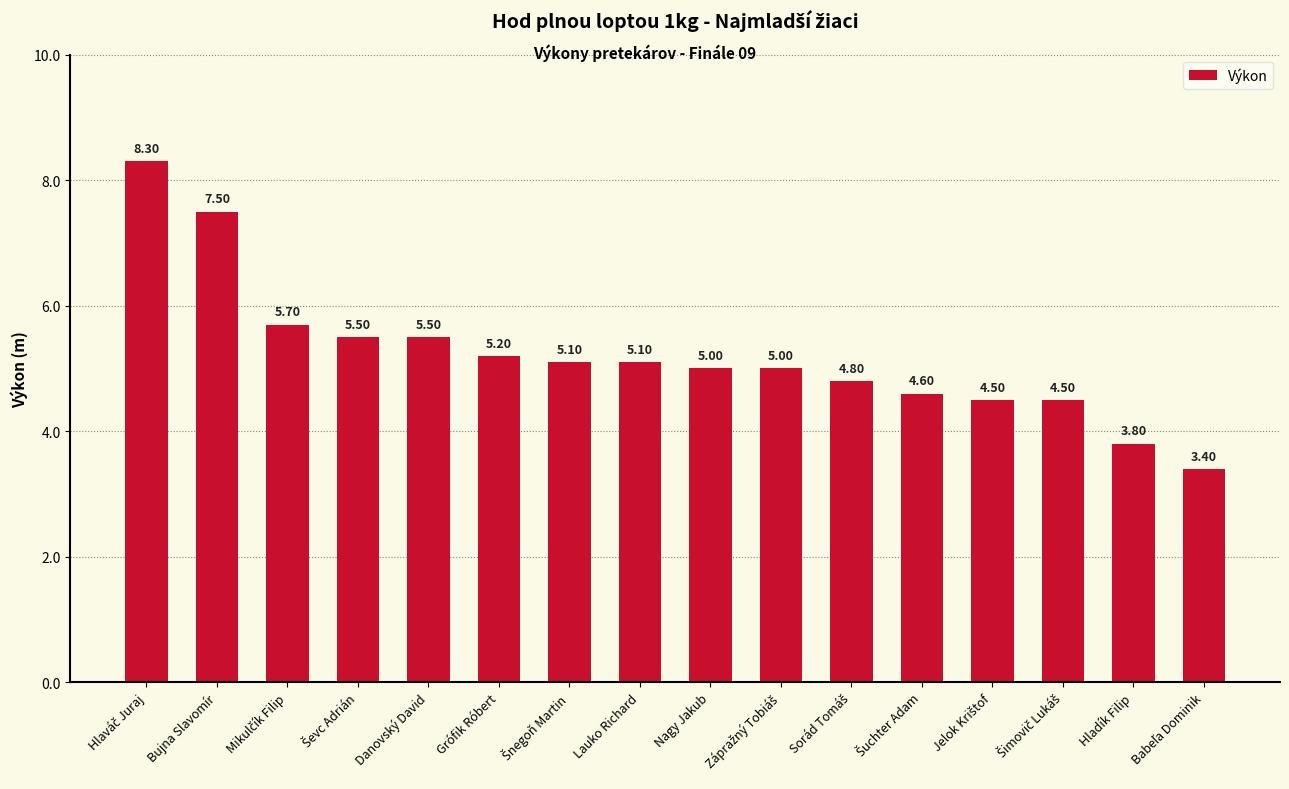

How many bars are there in total?

16